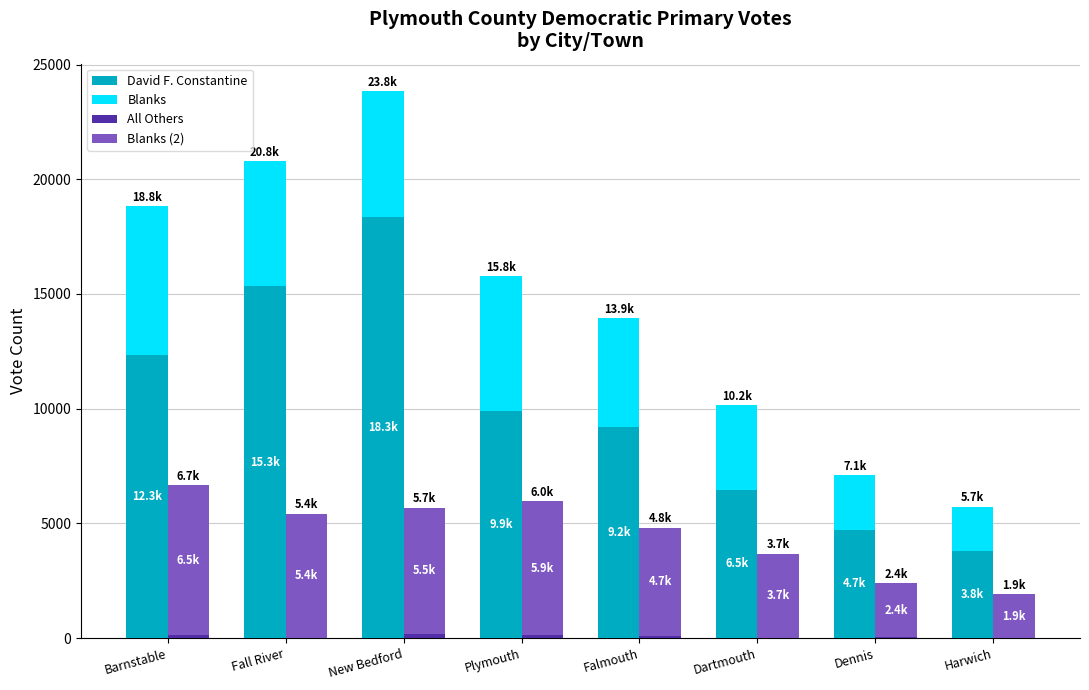

Read the David F. Constantine value at Dennis, to the nearest 100.

4700